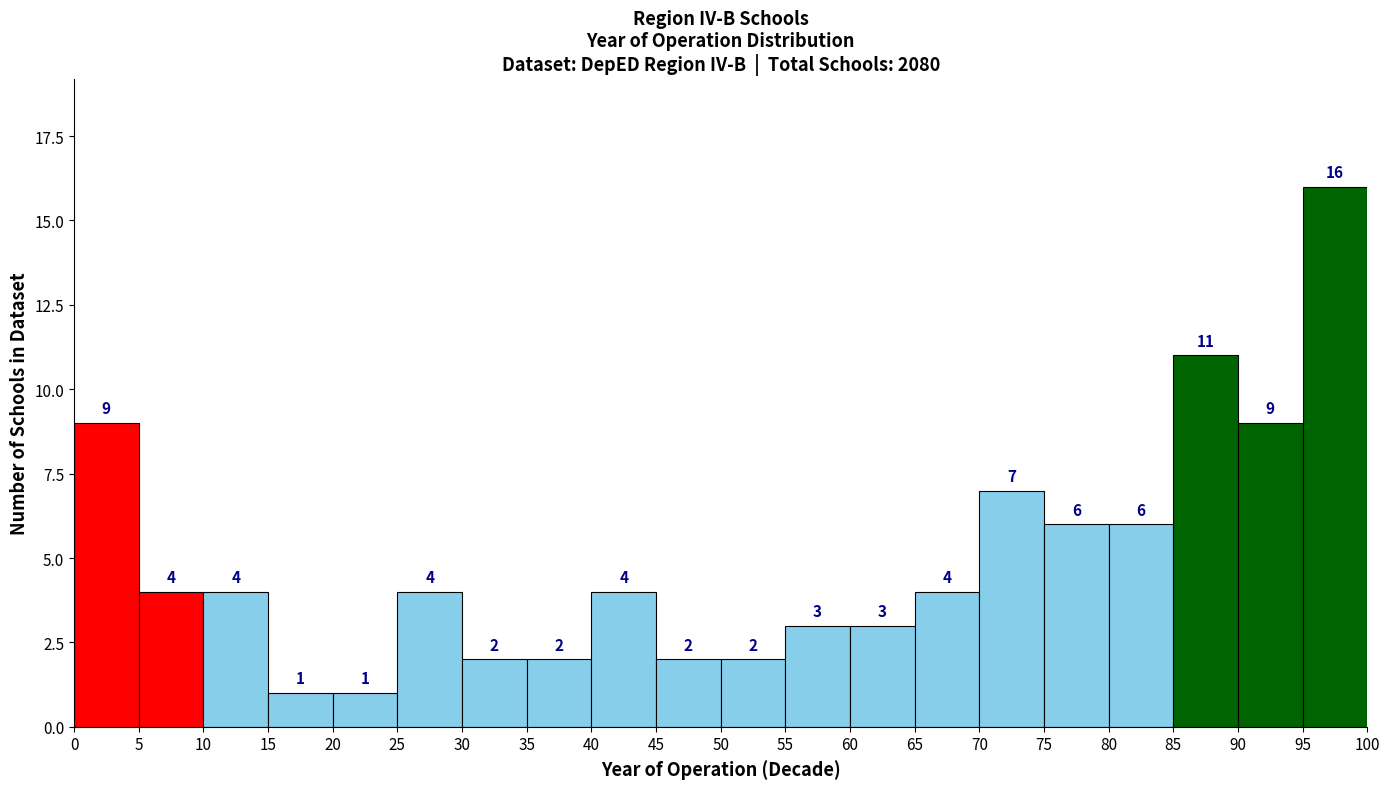

Reading left to right, list every bar in this chart as the range it spans on the x-axis followed by its height.

0 to 5: 9
5 to 10: 4
10 to 15: 4
15 to 20: 1
20 to 25: 1
25 to 30: 4
30 to 35: 2
35 to 40: 2
40 to 45: 4
45 to 50: 2
50 to 55: 2
55 to 60: 3
60 to 65: 3
65 to 70: 4
70 to 75: 7
75 to 80: 6
80 to 85: 6
85 to 90: 11
90 to 95: 9
95 to 100: 16